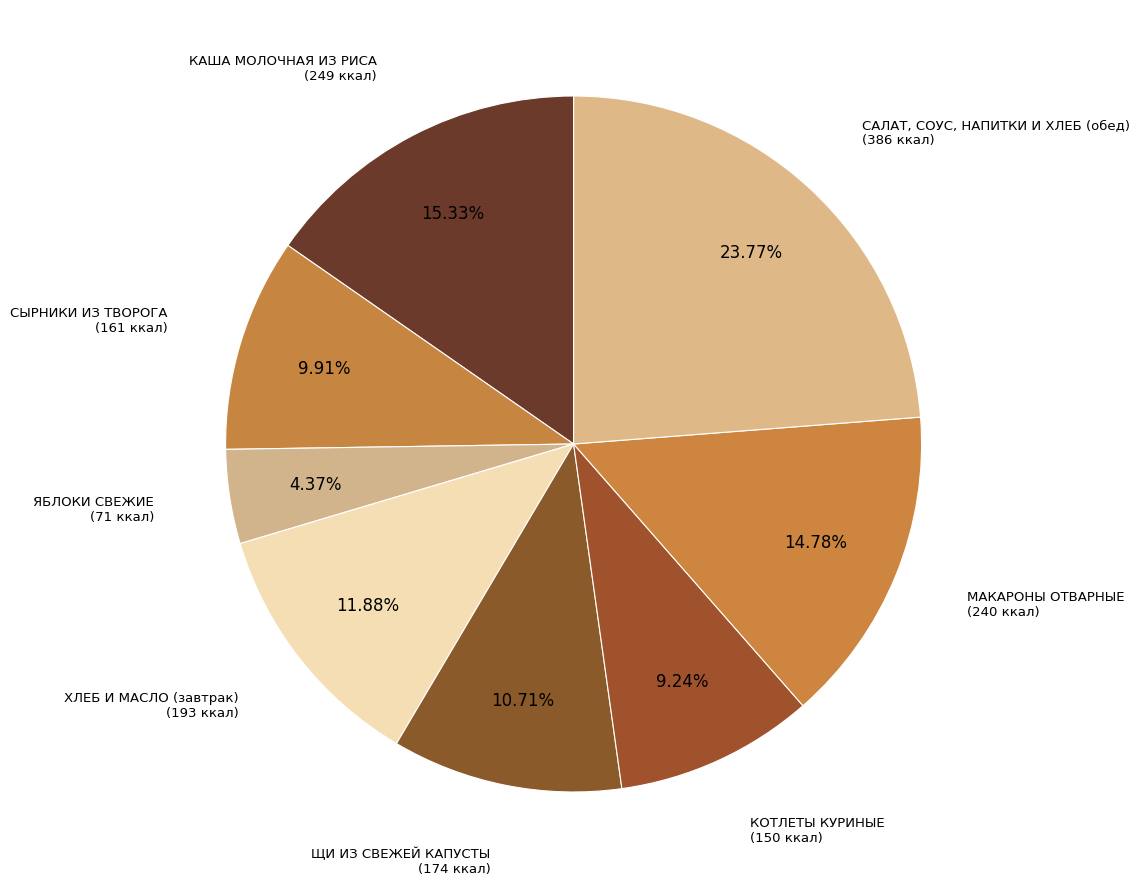

Which slice is the largest?

САЛАТ, СОУС, НАПИТКИ И ХЛЕБ (обед)